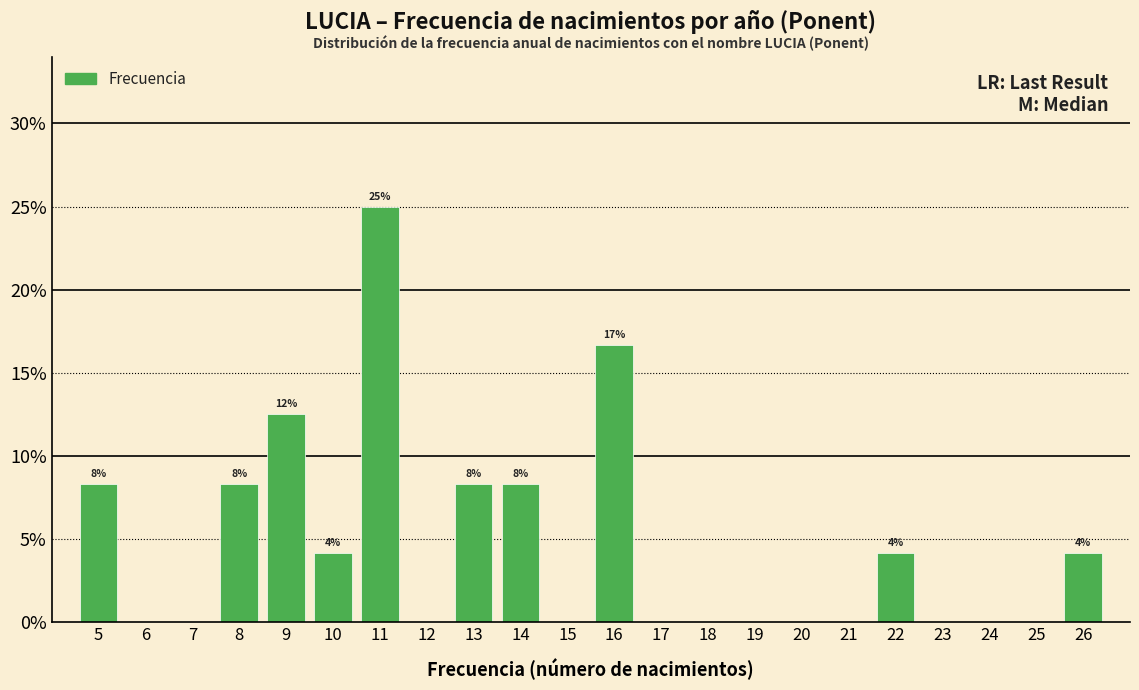

Which range on the x-axis has the tallest bar?

10.5 to 11.5